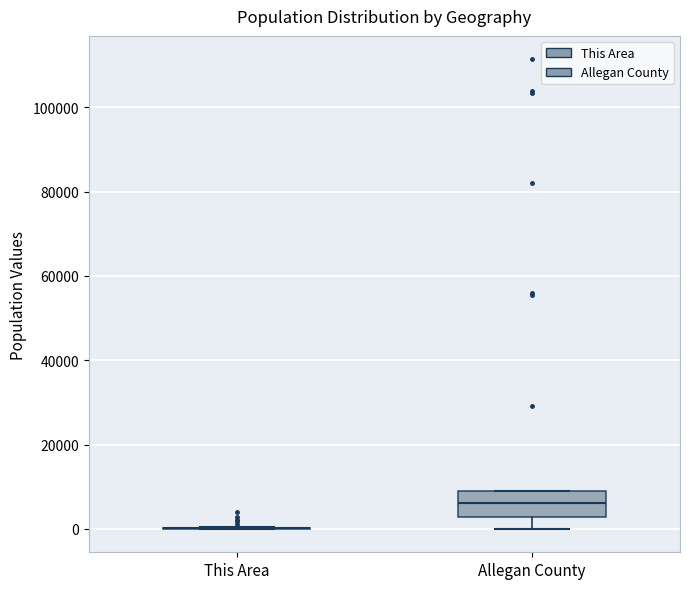

Reading left to right, read every box against the y-axis: the position of its median line, the range the box covers, and the ends of its whiskers. The values are not printed on the chart, so give them approximately, as read against the axis.

This Area: box collapsed to a line at 0, whiskers 0 to 0
Allegan County: median 6000, box 2000 to 10000, whiskers 0 to 10000